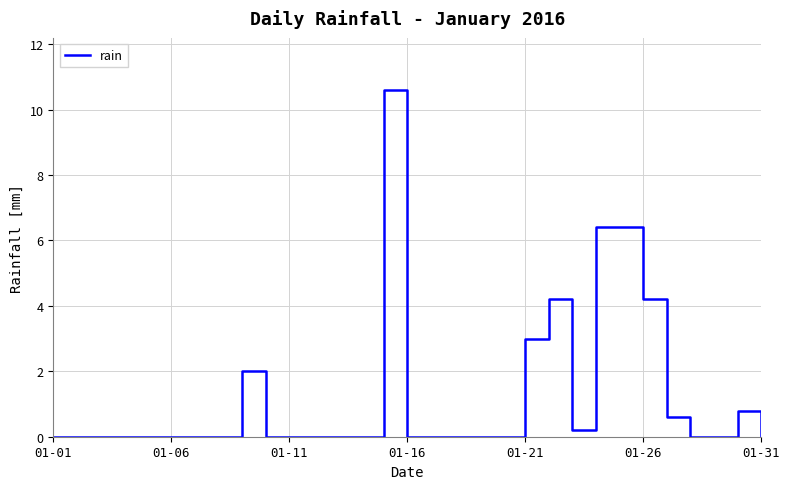

What is the average value?

1.2